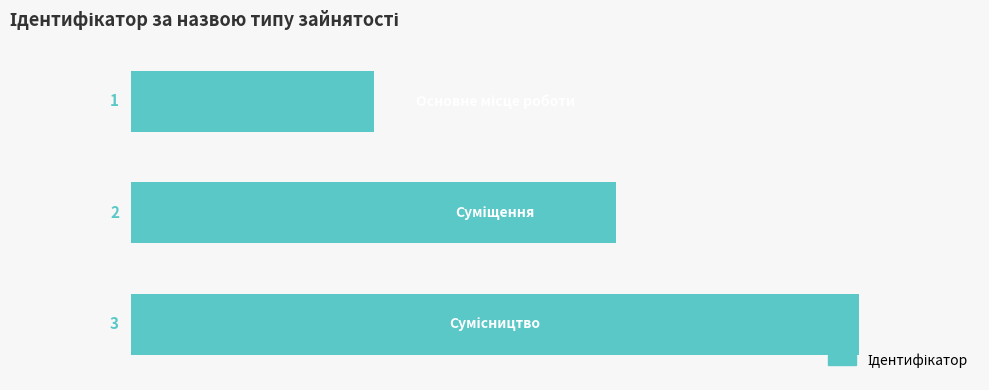

What is the greatest value displayed?

3